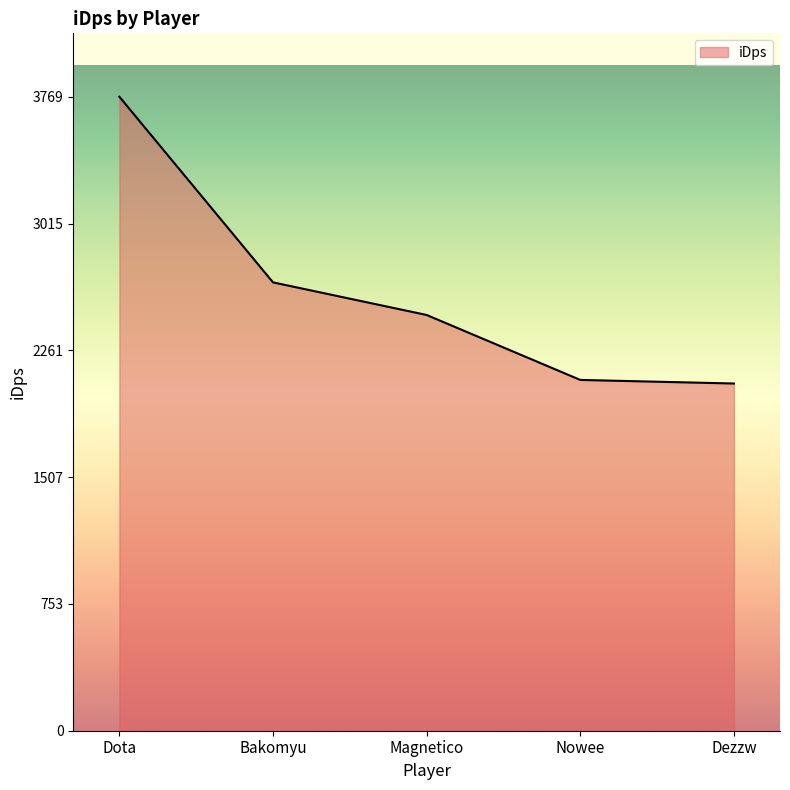

Which category has the highest value across all series?

Dota